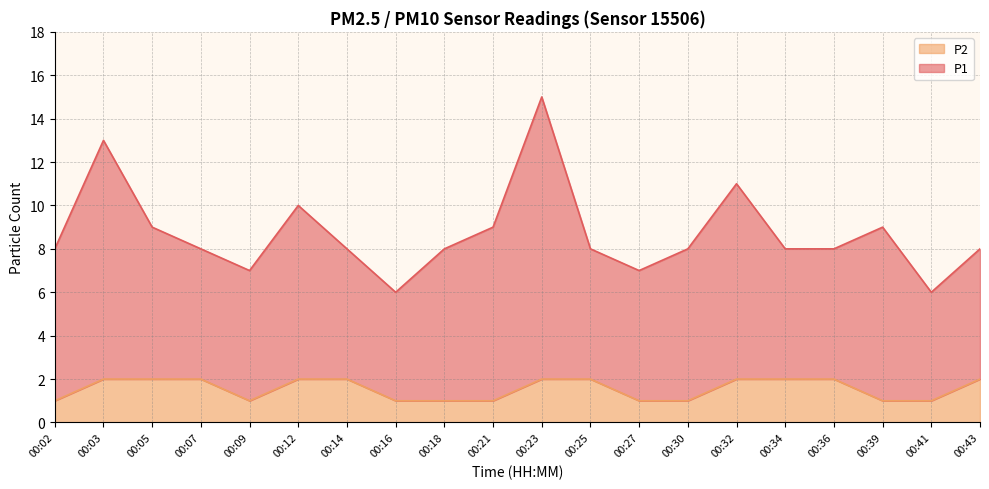

What is the average value?

2